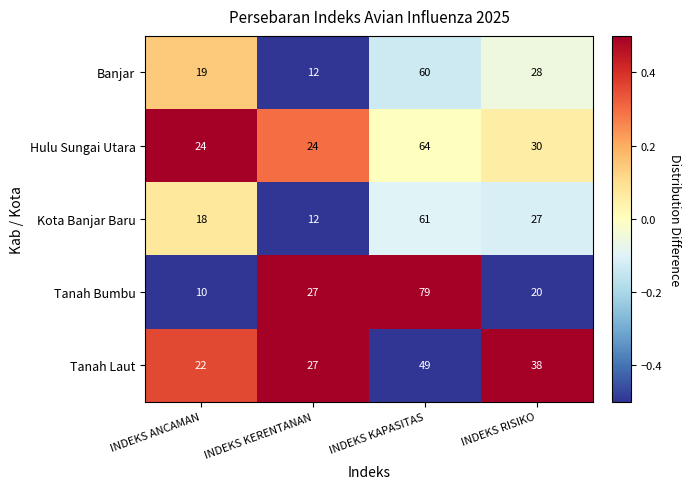

At which category does the chart reach its peak across all series?

INDEKS KAPASITAS